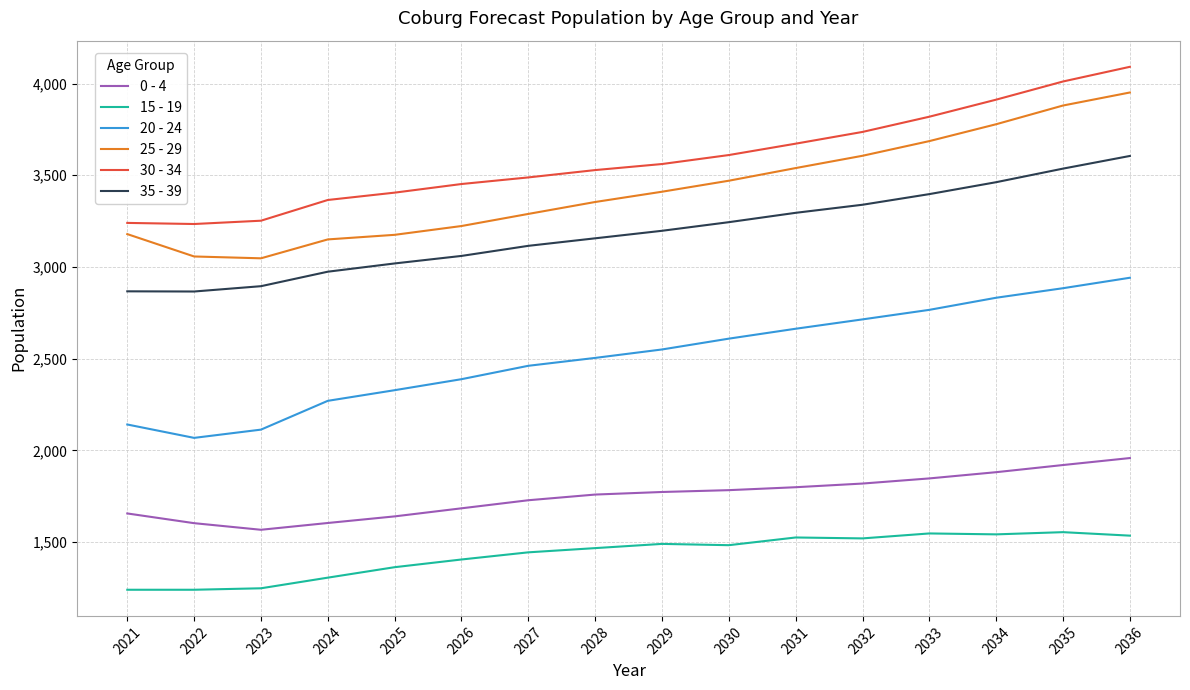

Does the chart have visible grid lines?

Yes